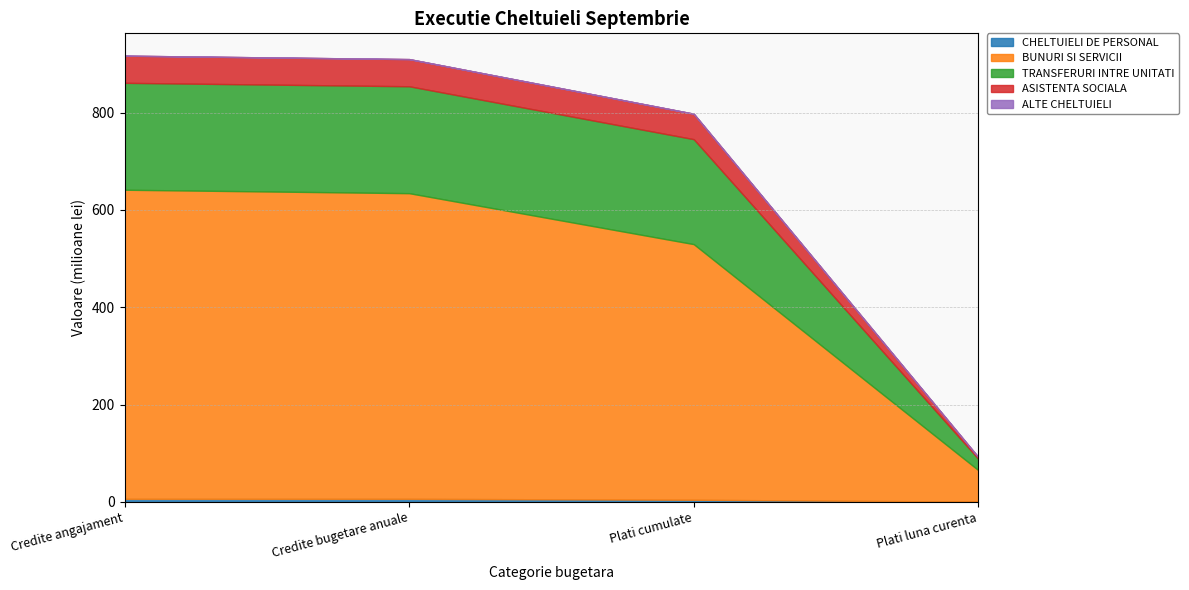

Does the chart display data point markers on the line(s)?

No